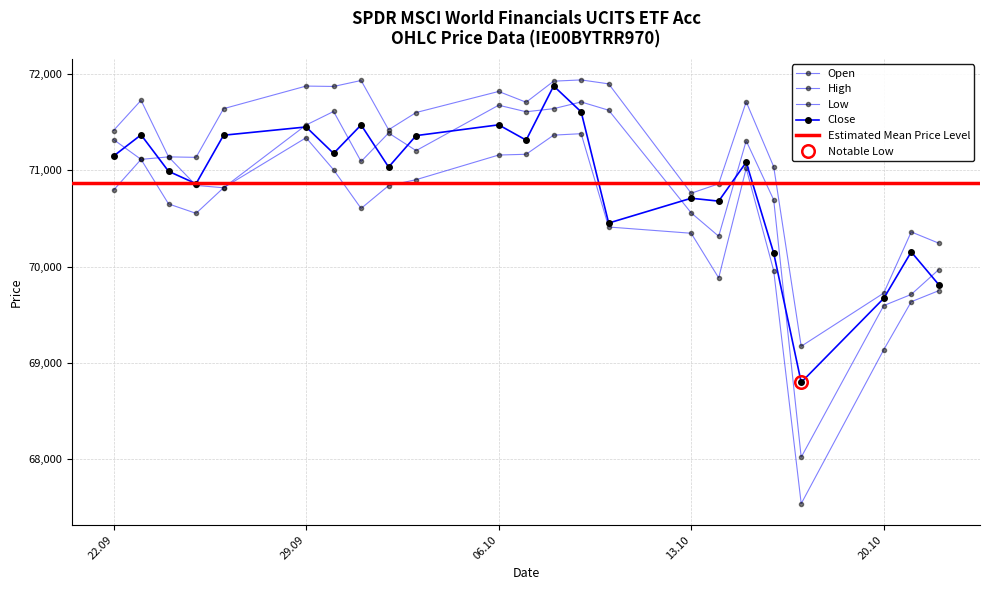

How many interior local peaks does the Close series have?

8